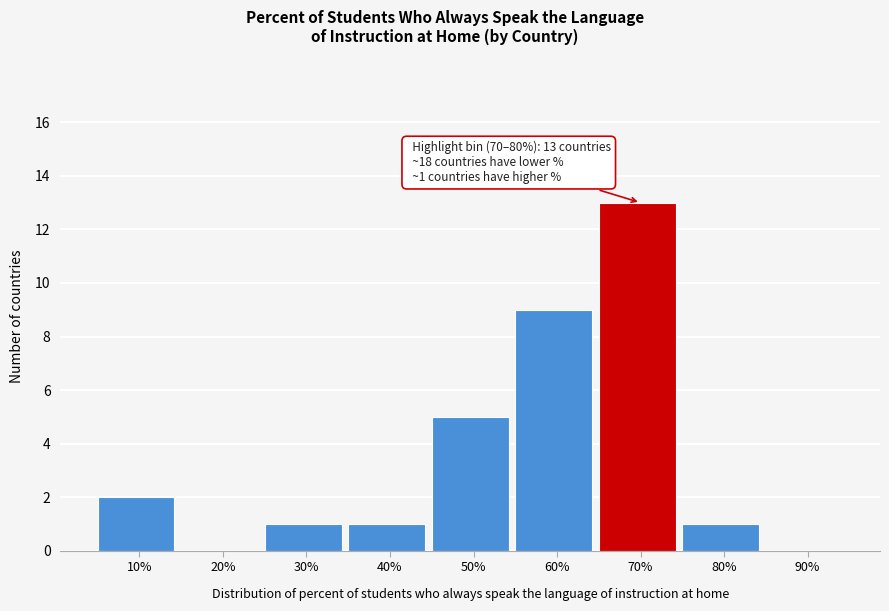

Reading left to right, transcribe all the data shown in this chart.

10%=2	20%=0	30%=1	40%=1	50%=5	60%=9	70%=13	80%=1	90%=0